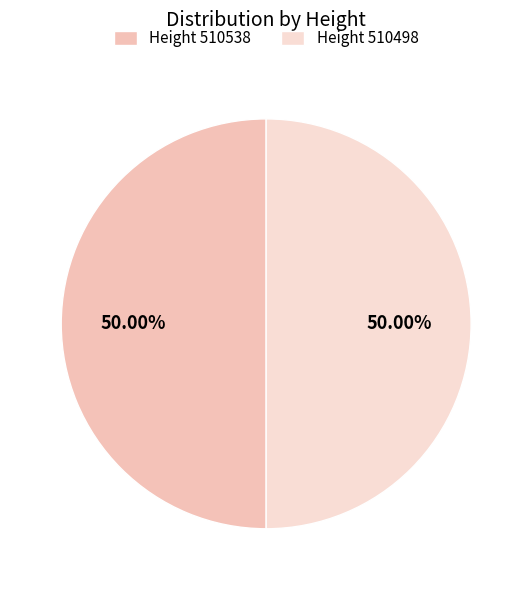

Which category has the smallest portion of the pie?

510498